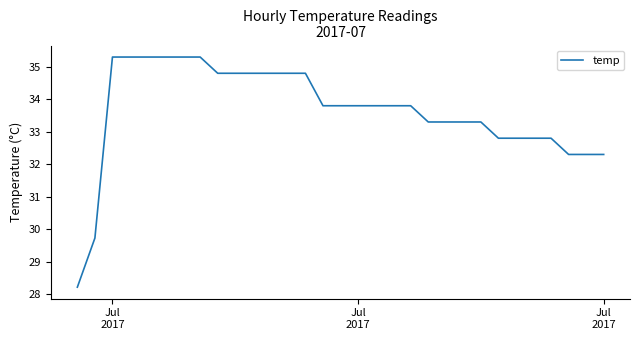

What is the smallest value displayed?

28.2